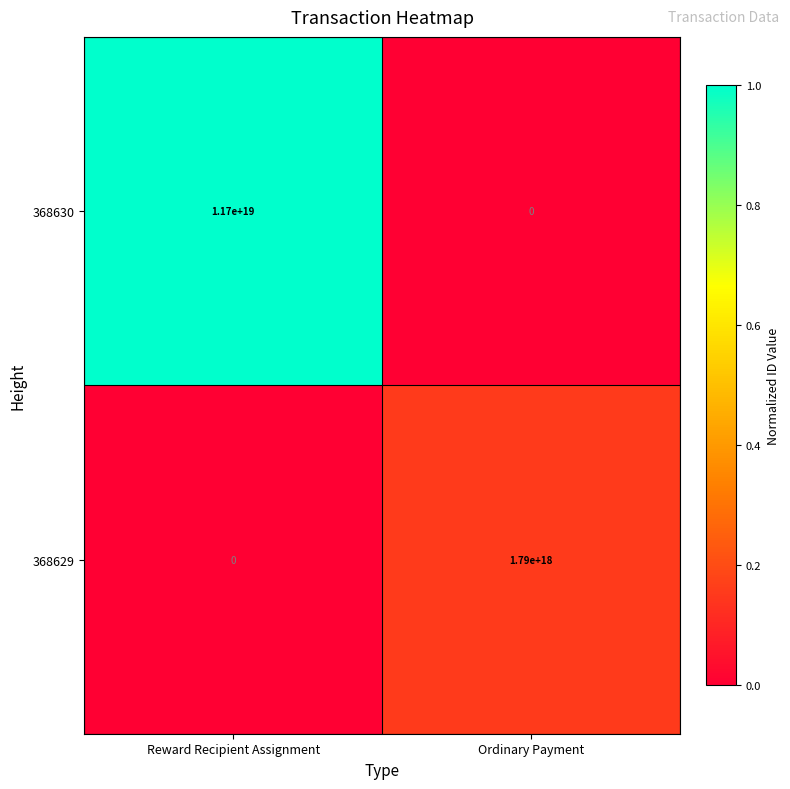

Where is 368629 nearest to the value 895000000000000000?

Reward Recipient Assignment